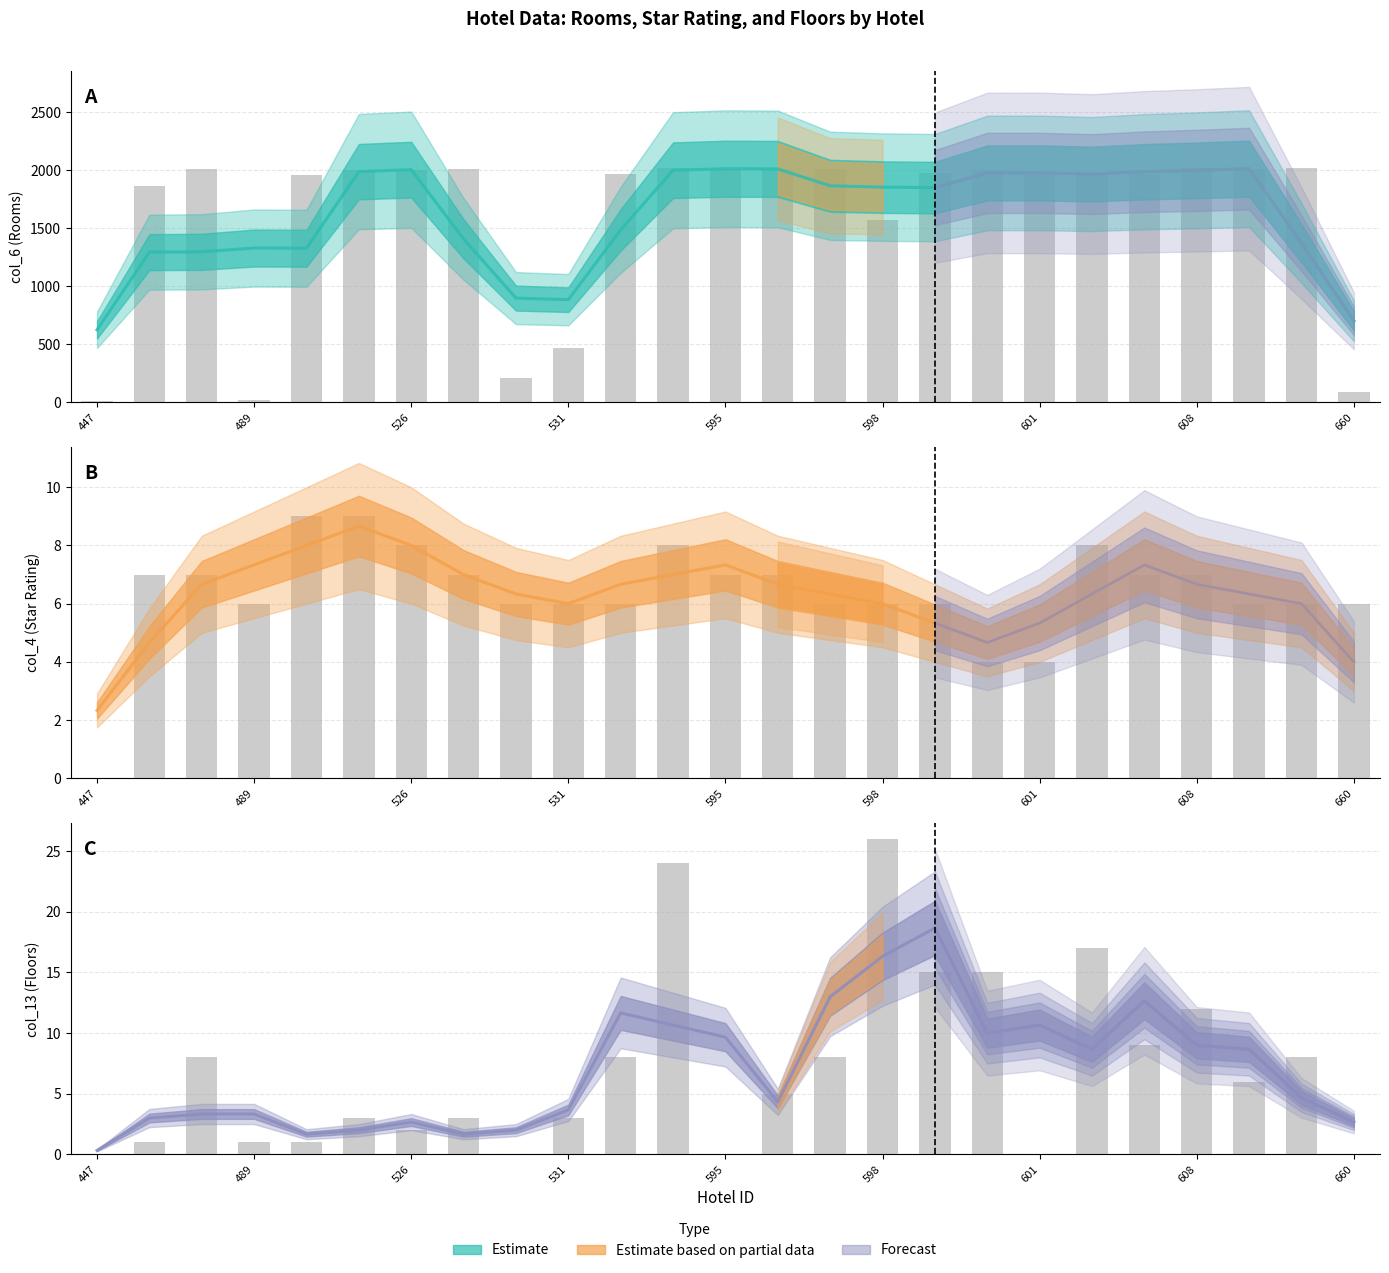

Reading left to right, what are all the values shown in this chart?

col_6 (Rooms): 447=10	483=1863	484=2008	489=19	524=1961	525=2003	526=2000	528=2011	530=212	531=470	532=1970	594=2019	595=2011	596=2009	597=2014	598=1575	599=1974	600=2001	601=1955	604=1975	607=1971	608=2015	610=2010	611=2016	660=90
col_4 (Star Rating): 447=0	483=7	484=7	489=6	524=9	525=9	526=8	528=7	530=6	531=6	532=6	594=8	595=7	596=7	597=6	598=6	599=6	600=4	601=4	604=8	607=7	608=7	610=6	611=6	660=6
col_13 (Floors): 447=0	483=1	484=8	489=1	524=1	525=3	526=2	528=3	530=0	531=3	532=8	594=24	595=0	596=5	597=8	598=26	599=15	600=15	601=0	604=17	607=9	608=12	610=6	611=8	660=0